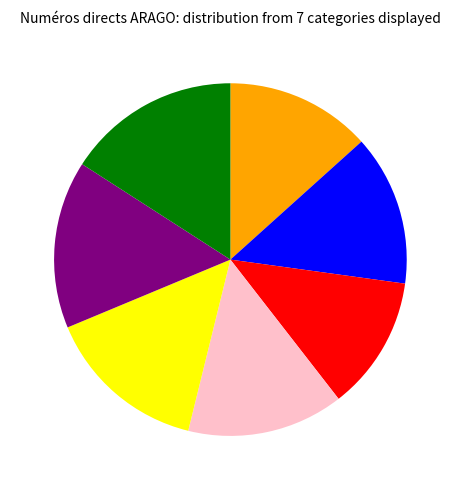

Is there a majority slice in this chart?

No